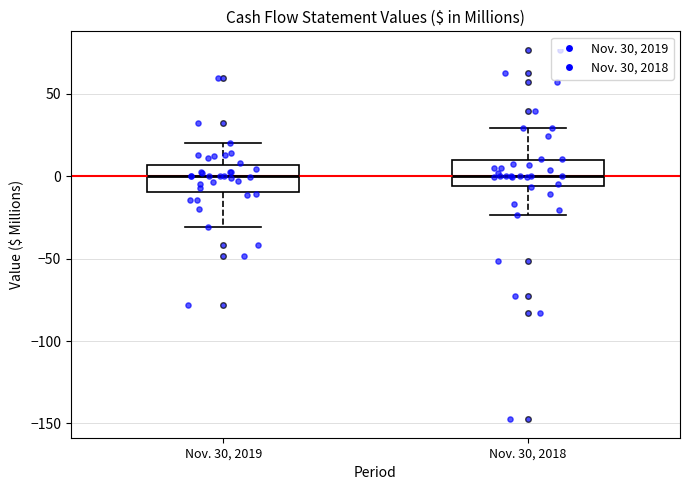

Reading left to right, transcribe this box plot: for each box, give where its median line is, the range the box spans, and where its two whiskers end, as read against the y-axis. The values are not printed on the chart, so give them approximately, as read against the axis.

Nov. 30, 2019: median 0, box -10 to 5, whiskers -30 to 20
Nov. 30, 2018: median 0, box -5 to 10, whiskers -25 to 30